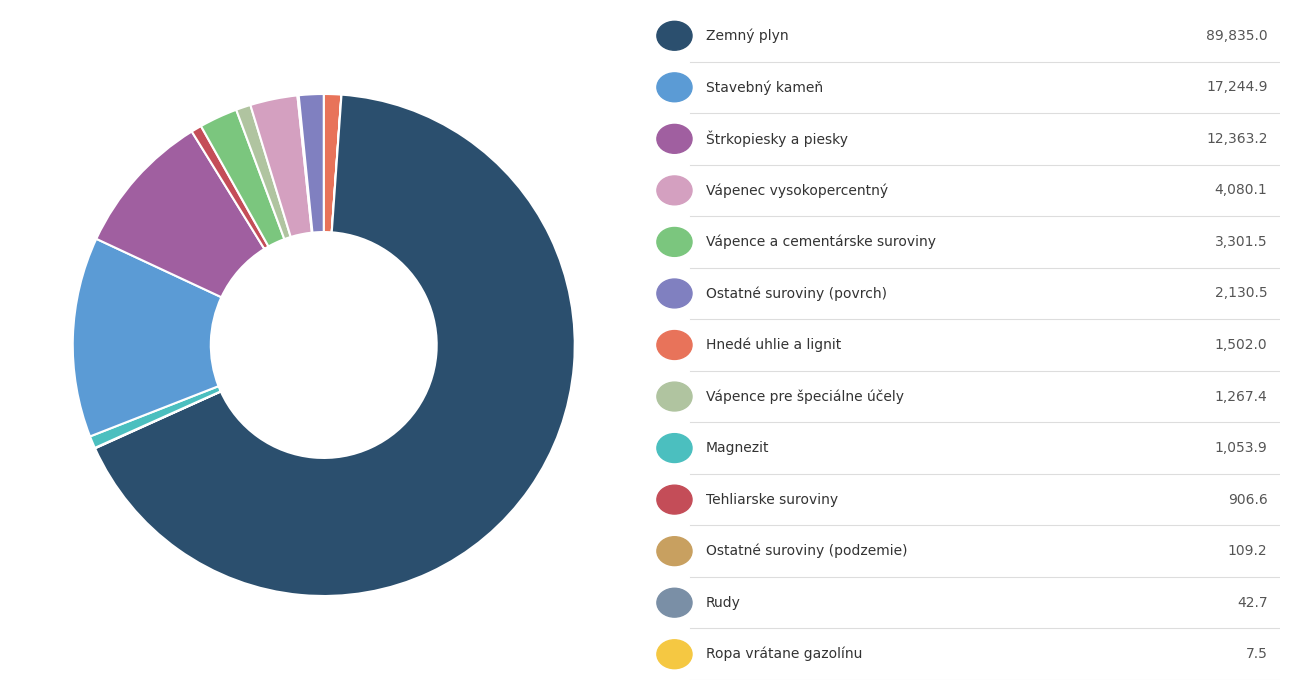

To the nearest percent, what is the average slice percentage?

8%